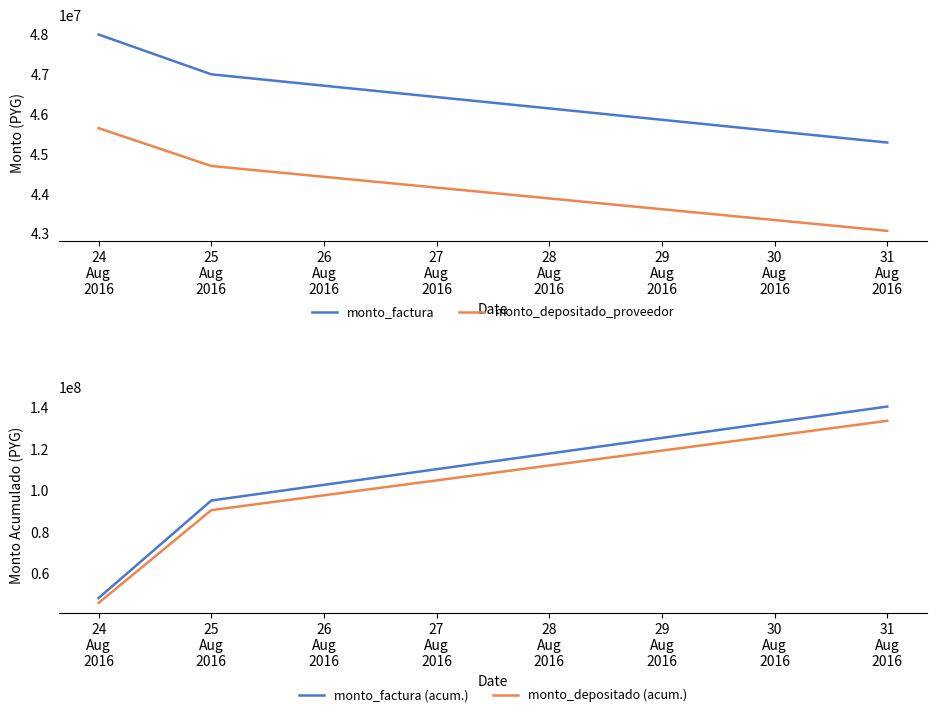

What is the minimum value shown in the chart?

43065687